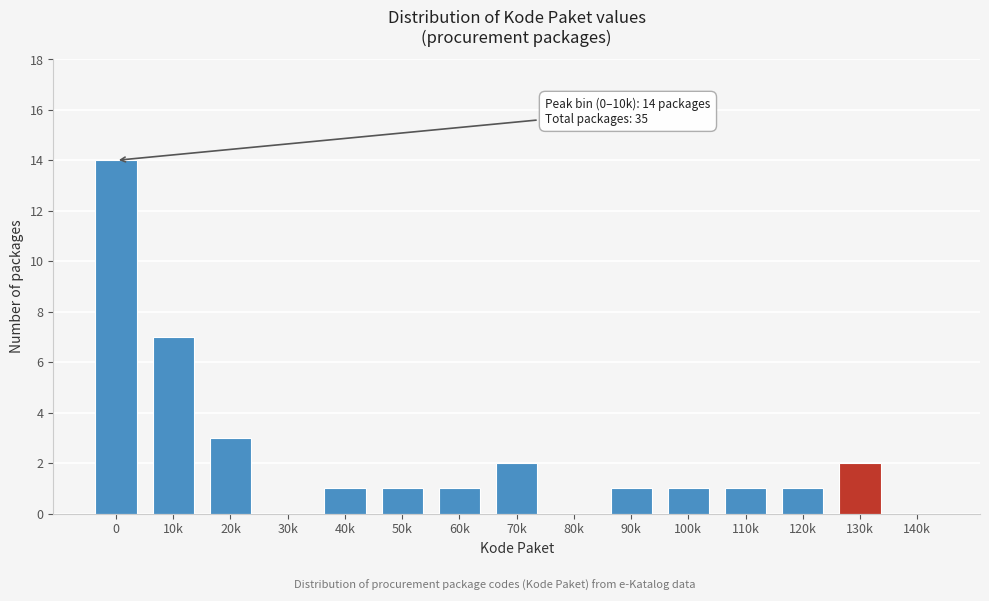

Reading left to right, what are all the values shown in this chart?

0=14	10k=7	20k=3	30k=0	40k=1	50k=1	60k=1	70k=2	80k=0	90k=1	100k=1	110k=1	120k=1	130k=2	140k=0